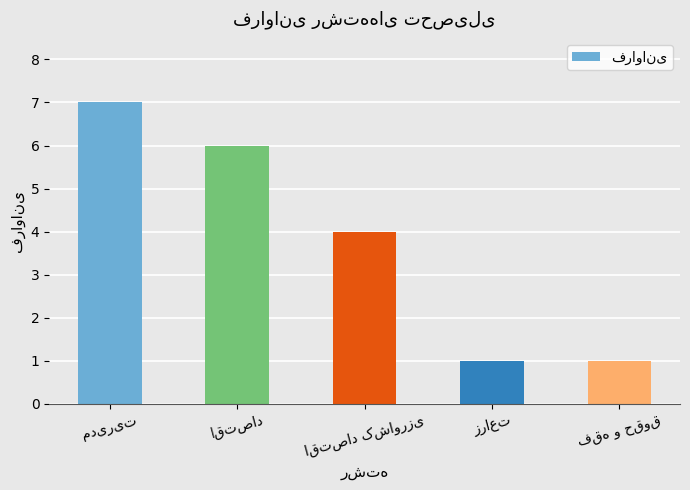

What is the average value?

4